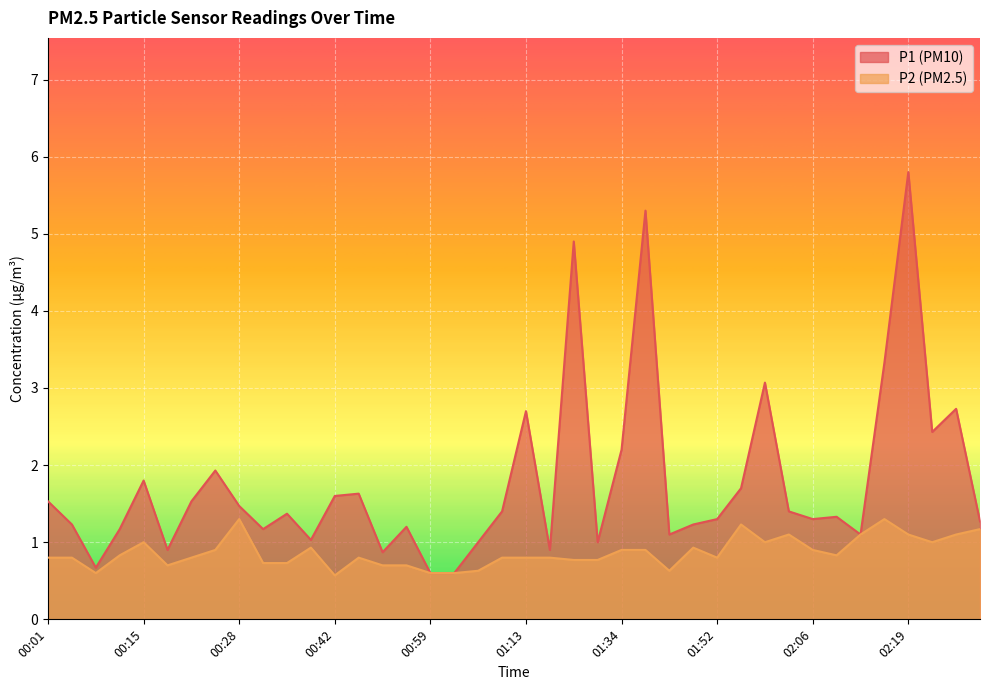

The value of P2 at 02:16 is 0.4. True or false?

False